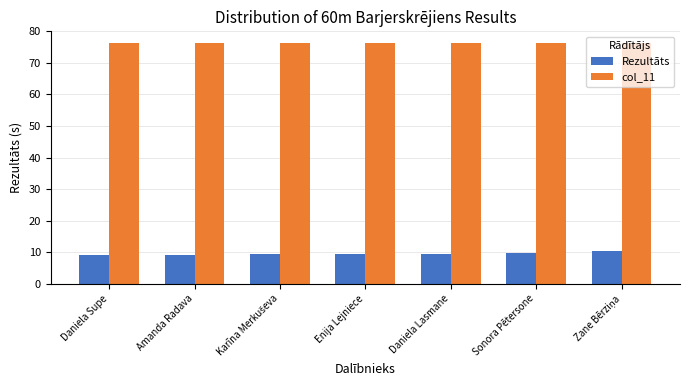

What is the spread (max minus min) of values at Sonora Pētersone?

66.4